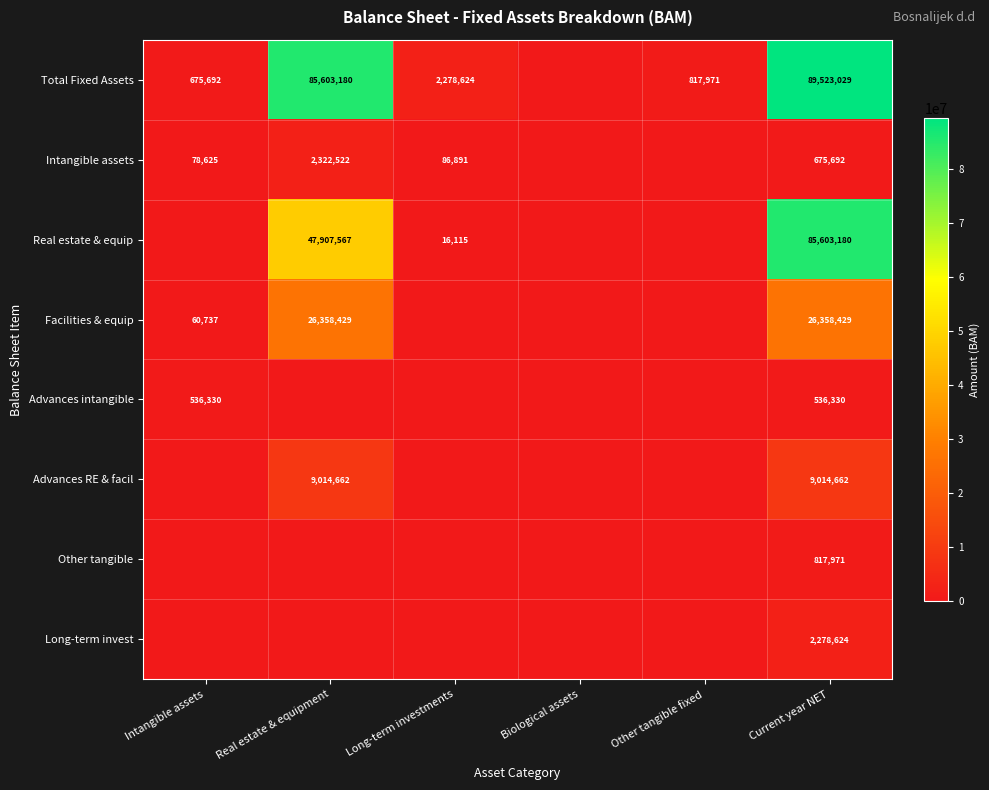

The Intangible assets series shows 25090 at Intangible assets. True or false?

False